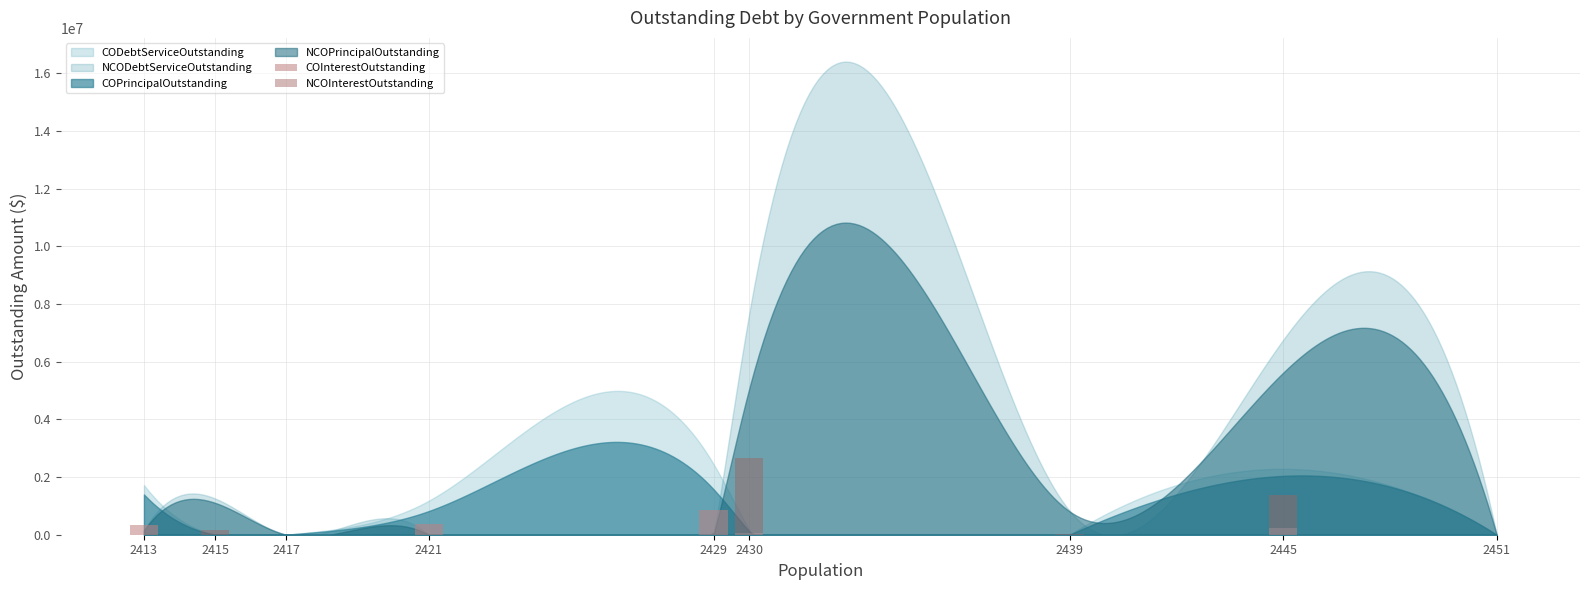

What is the highest value of the COInterestOutstanding series?

871790.4